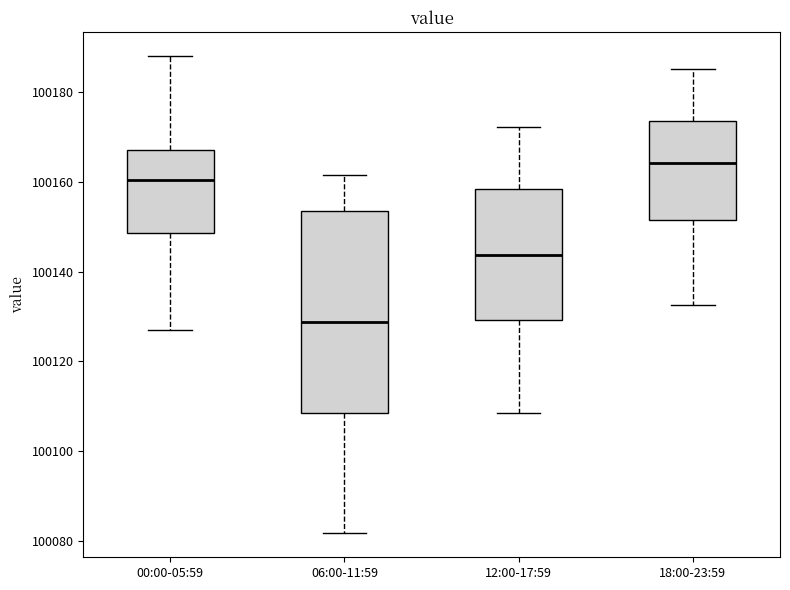

Reading left to right, transcribe this box plot: for each box, give where its median line is, the range the box spans, and where its two whiskers end, as read against the y-axis. The values are not printed on the chart, so give them approximately, as read against the axis.

00:00-05:59: median 100160, box 100148 to 100168, whiskers 100126 to 100188
06:00-11:59: median 100128, box 100108 to 100154, whiskers 100082 to 100162
12:00-17:59: median 100144, box 100130 to 100158, whiskers 100108 to 100172
18:00-23:59: median 100164, box 100152 to 100174, whiskers 100132 to 100186